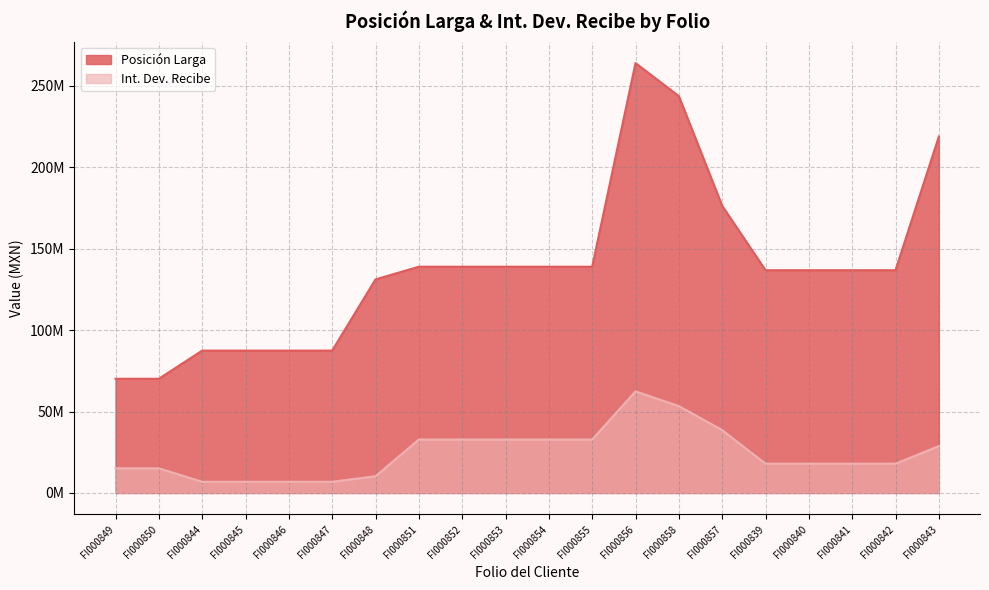

Where is the first local maximum for Posición Larga?

FI000856